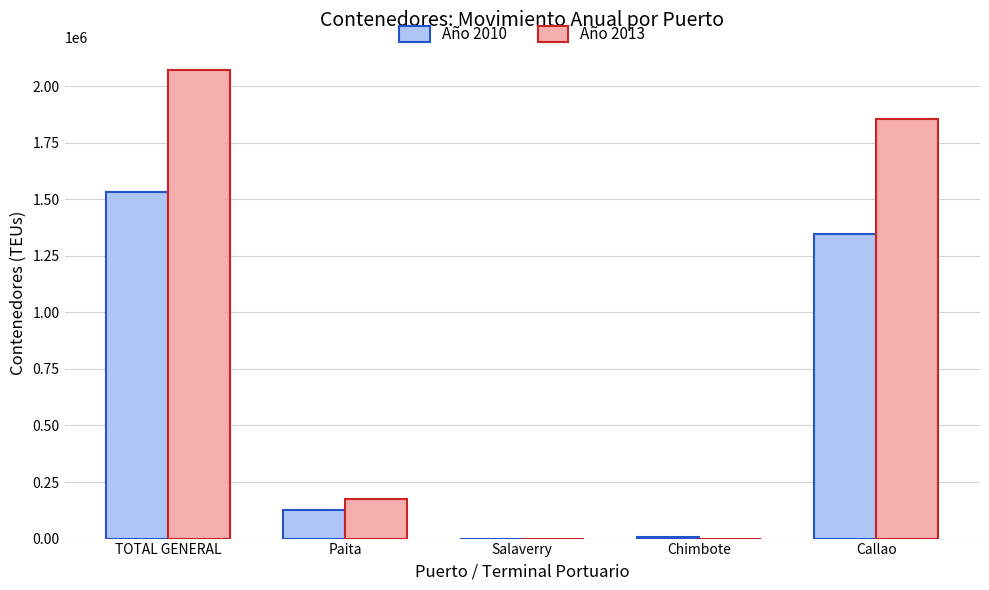

Which series changed the most between TOTAL GENERAL and Callao?

Año 2013